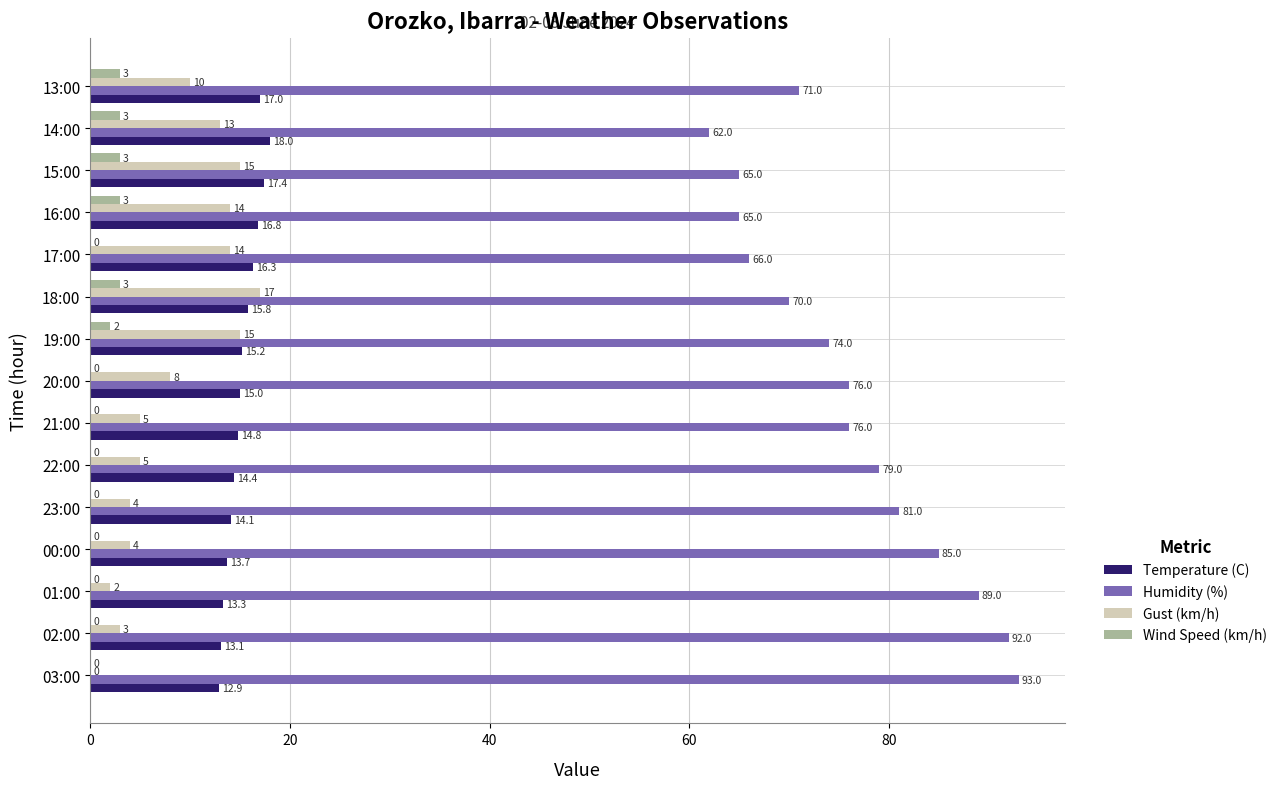

How many Wind Speed (km/h) values are between 0 and 3?

15